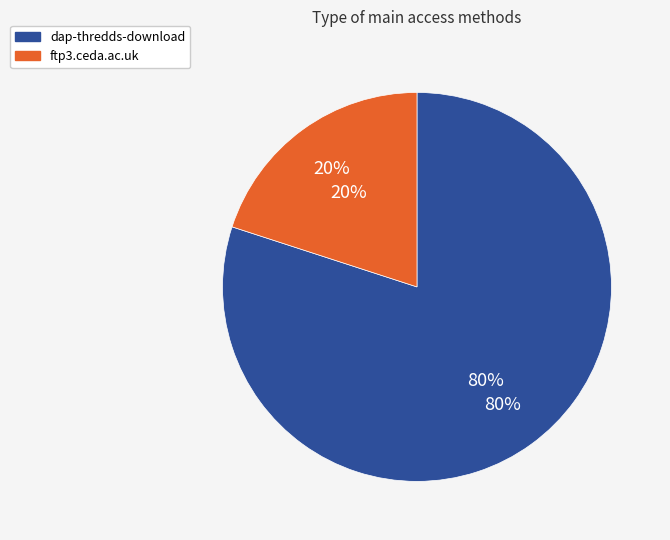

What percentage is NOT represented by dap-thredds-download?

20.0%